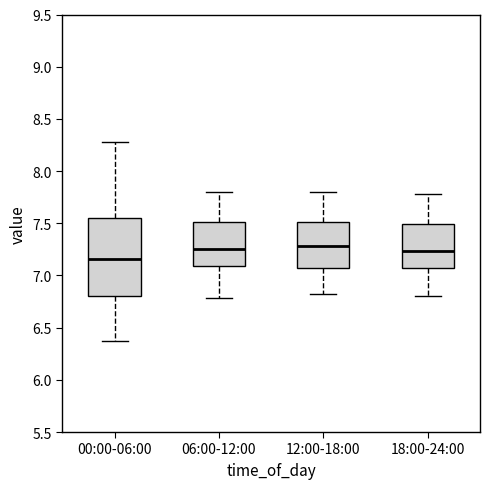

Comparing the boxes themselves (not the whiskers), which one is the tallest?

00:00-06:00